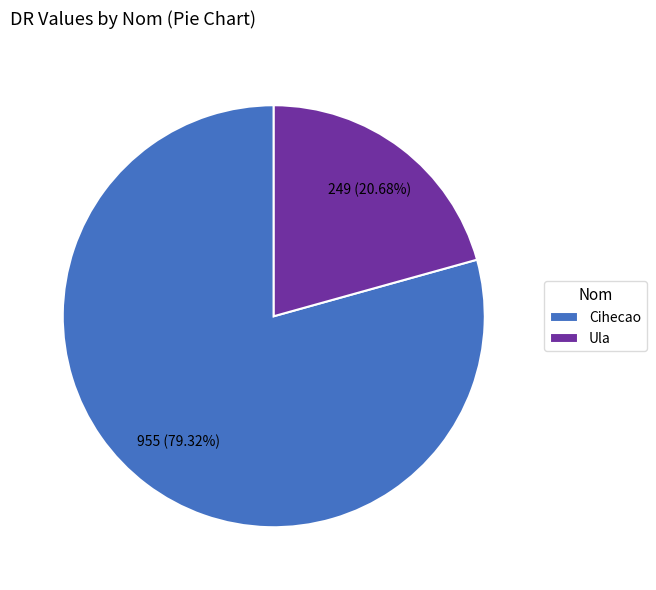

How many segments does this pie chart have?

2